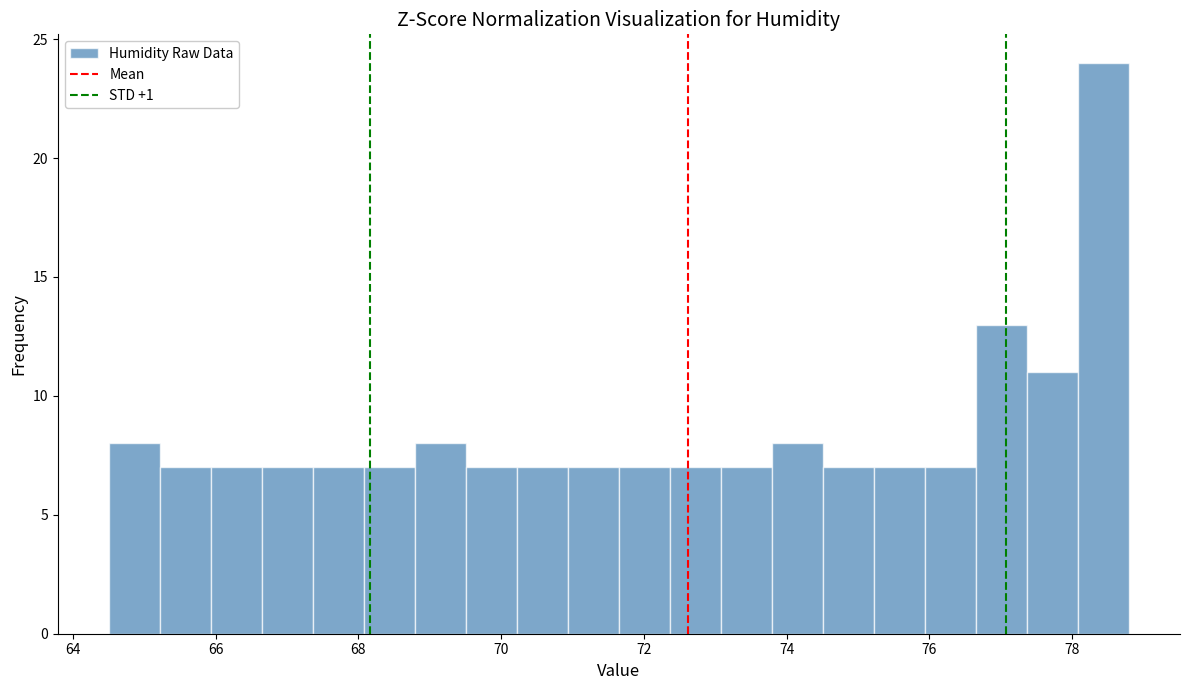

Around what value on the x-axis is the tallest bar? Give the approximate position of its centre, as read against the axis.

78.4